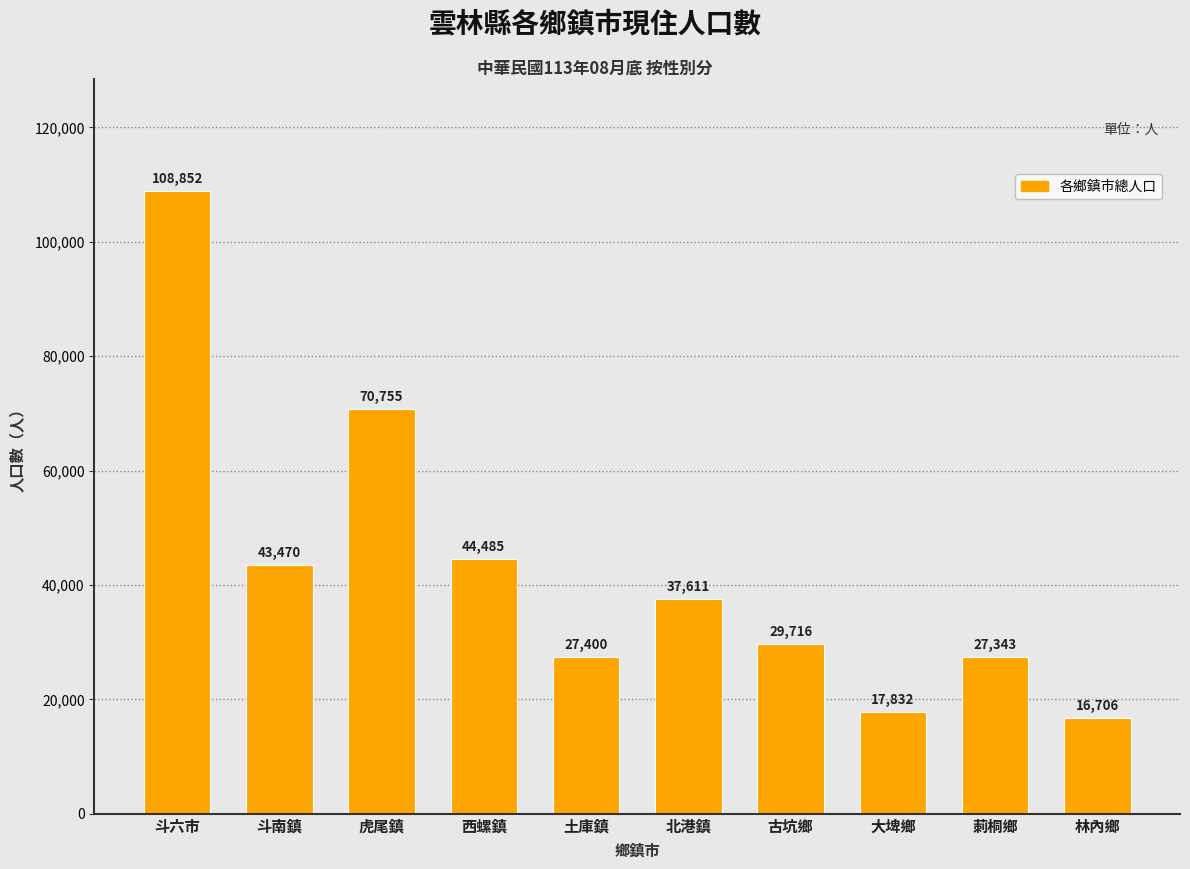

Is it true that the value at 斗南鎮 is 43470?

True